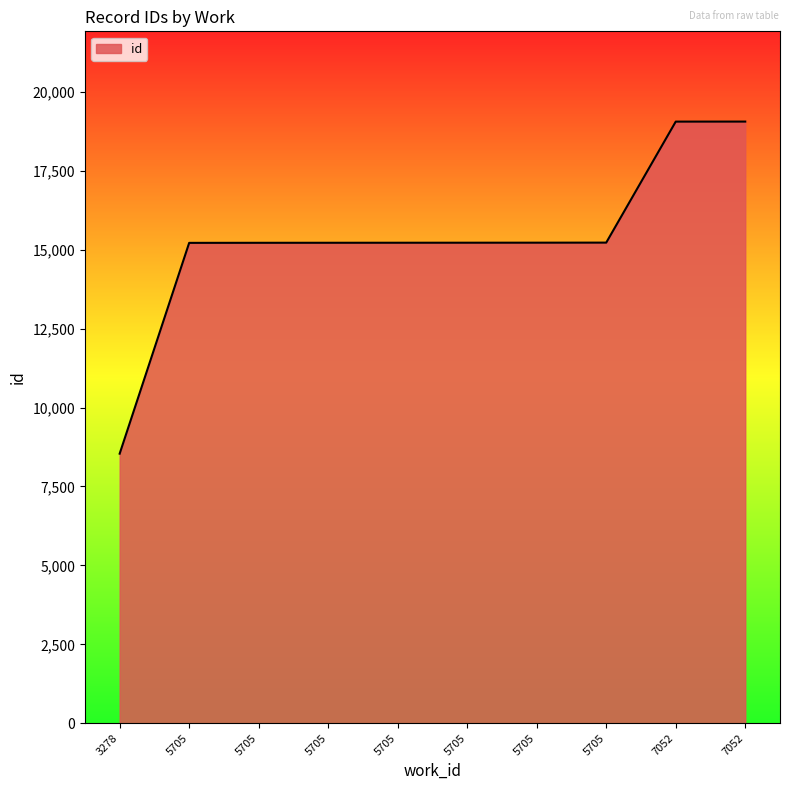

Reading left to right, transcribe all the data shown in this chart.

3278=8539	5705=15217	5705=15219	5705=15220	5705=15221	5705=15222	5705=15223	5705=15225	7052=19058	7052=19059